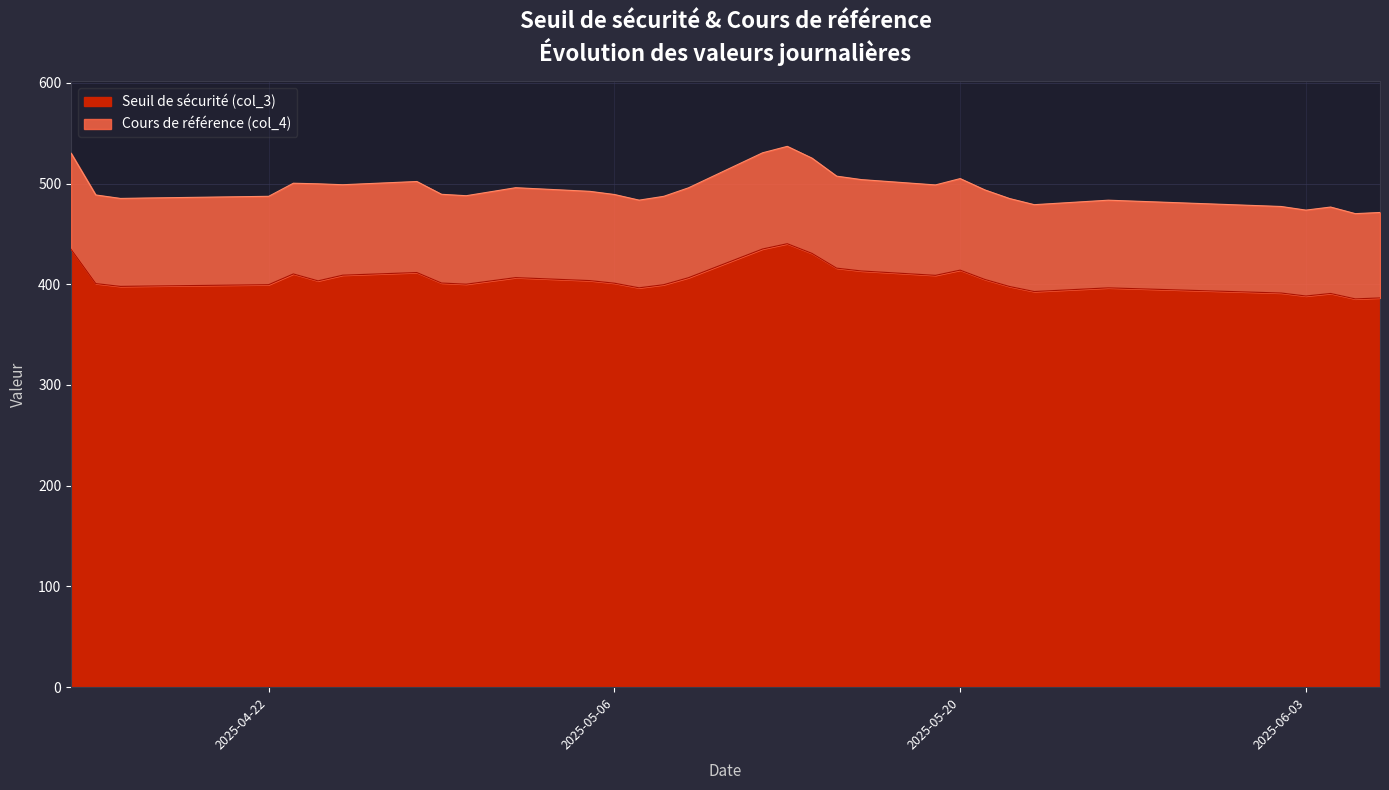

What is the maximum value for Seuil de sécurité (col_3)?

440.3